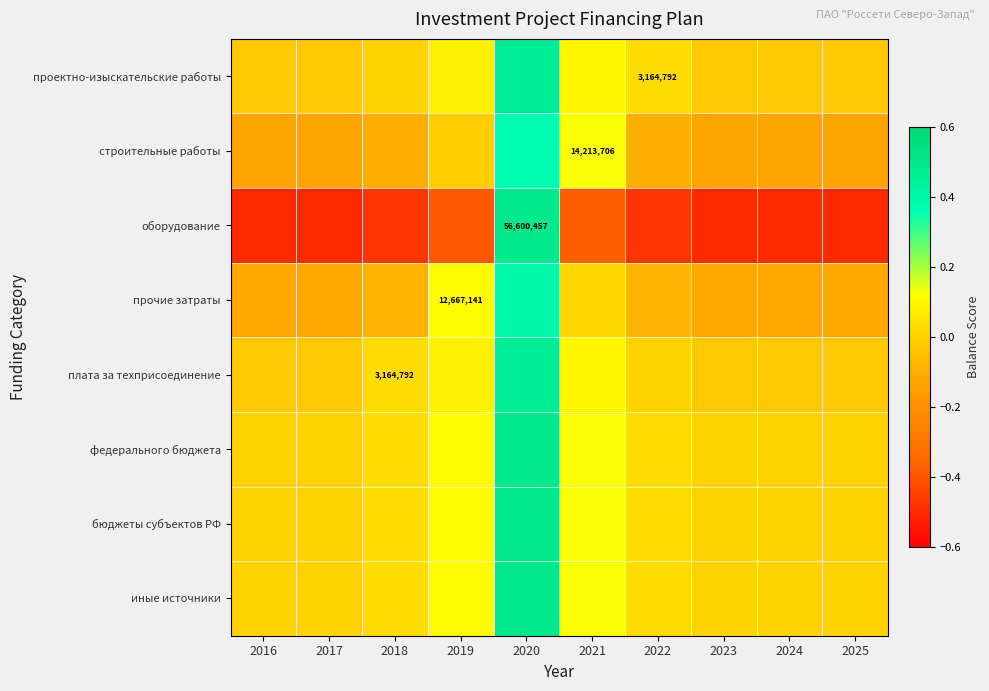

Which has a higher value, 2019 or 2024?

2019